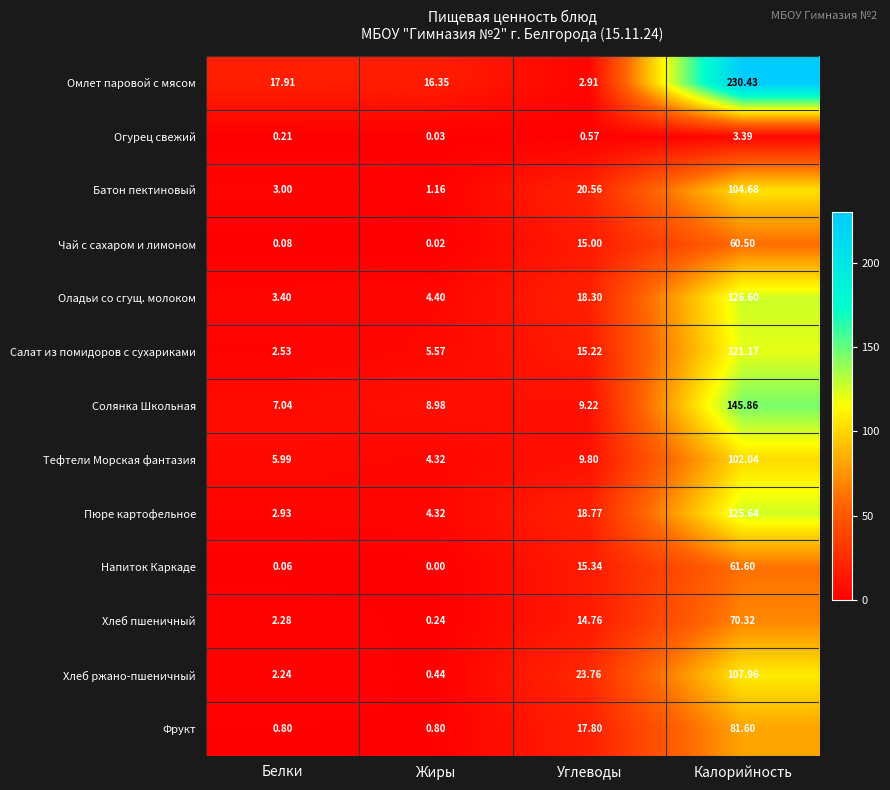

Which series has the largest range (max minus min)?

Омлет паровой с мясом